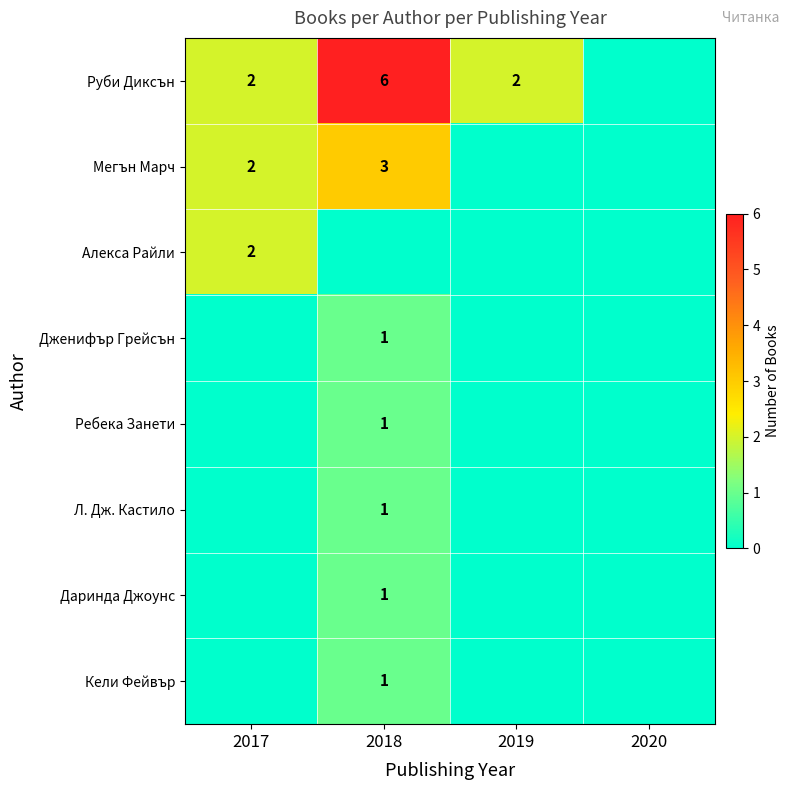

True or false: Мегън Марч has a value of 5 at 2018.

False